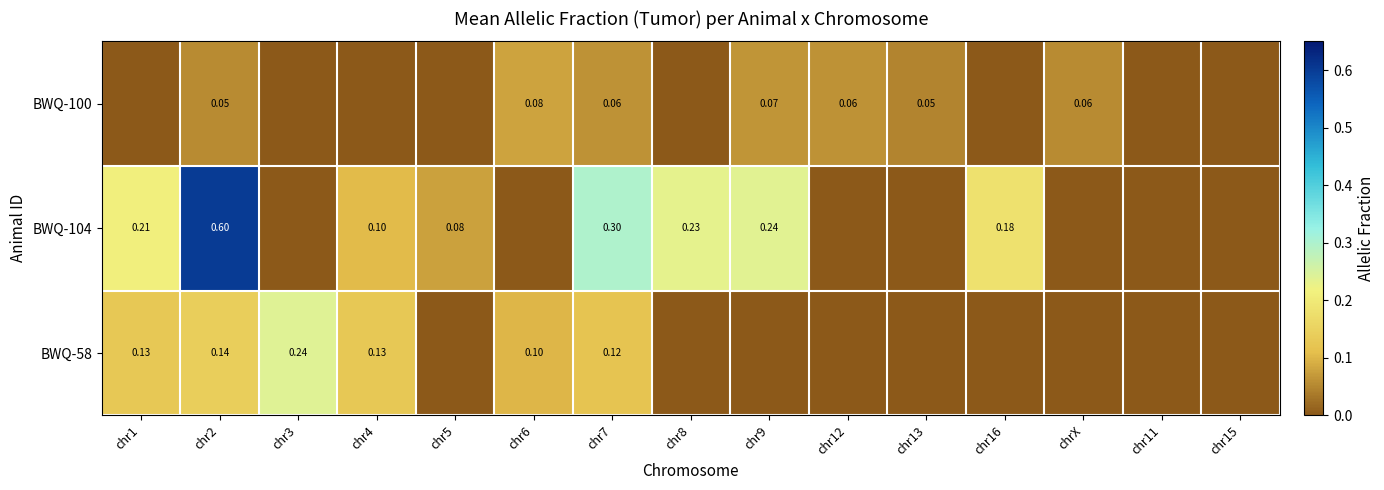

The value of BWQ-58 at chr6 is 0.1. True or false?

False